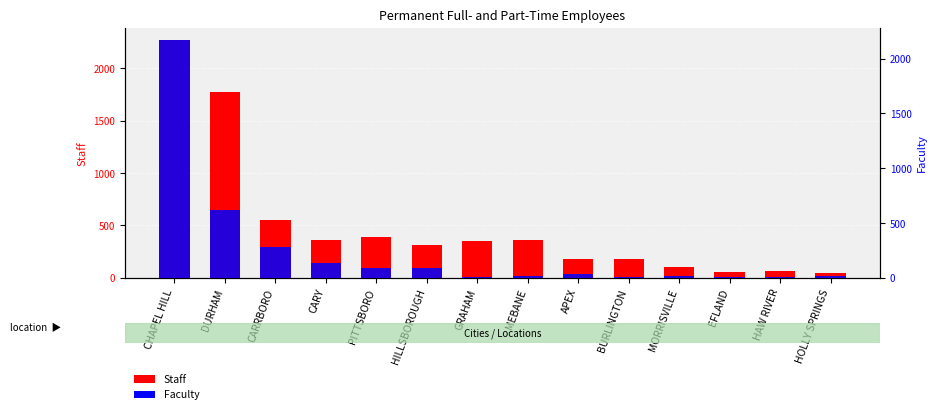

Reading right to left, extract all data points from this chart.

Staff: 46	68	59	101	176	179	358	350	310	391	357	550	1770	2273
Faculty: 12	3	7	16	5	35	20	10	91	92	131	278	621	2172